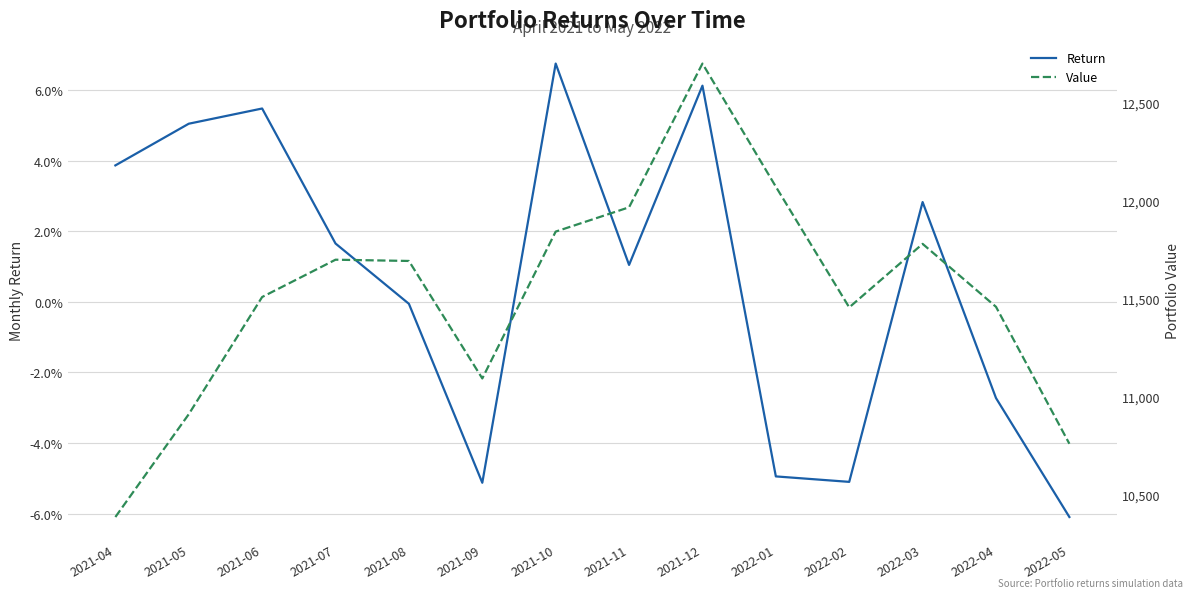

How many distinct data groups are displayed?

2